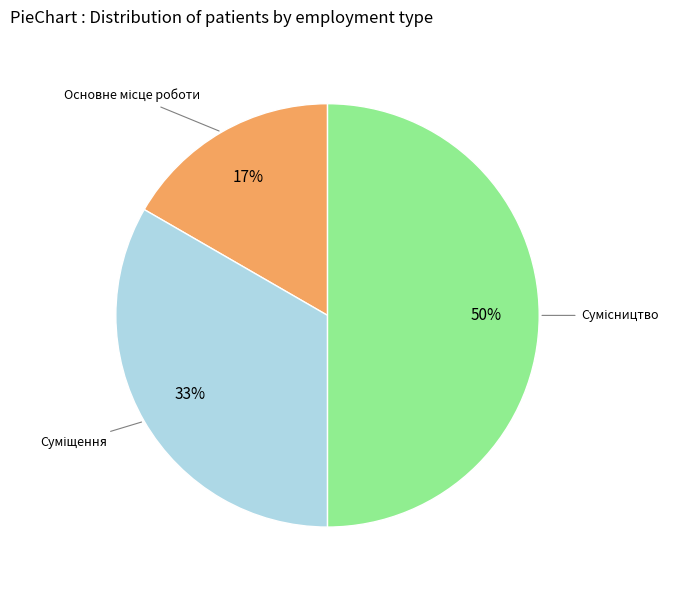

To the nearest percent, what is the average slice percentage?

33%